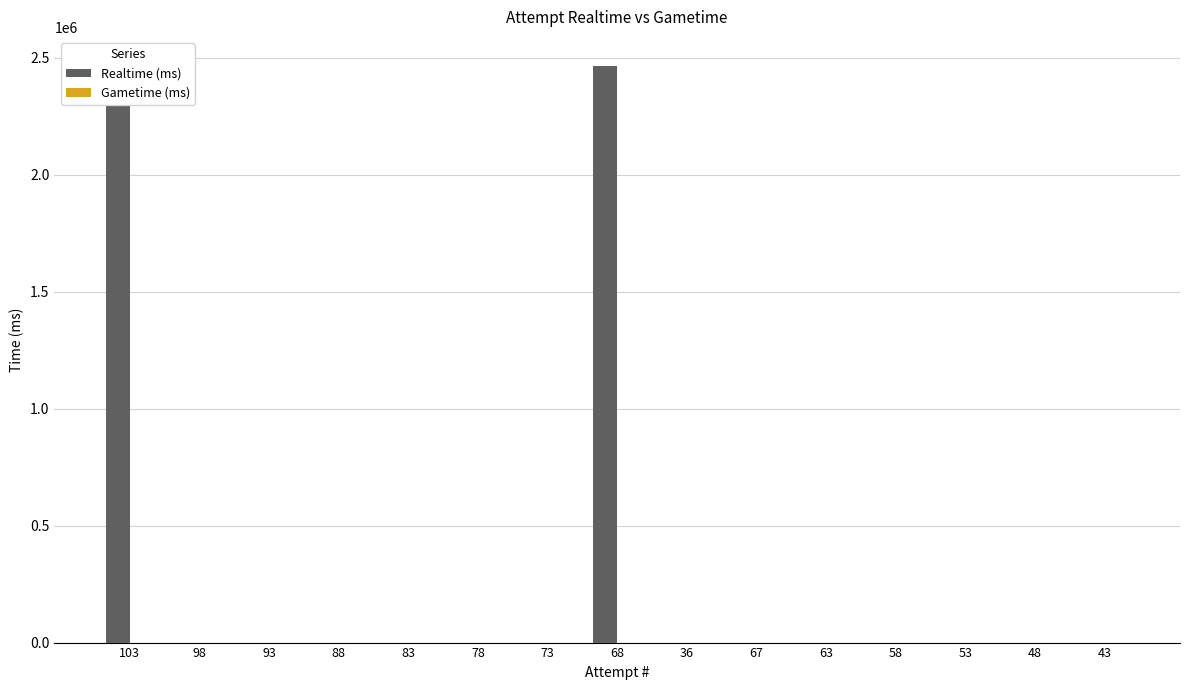

What is the change in value from 103 to 53?

-2388003